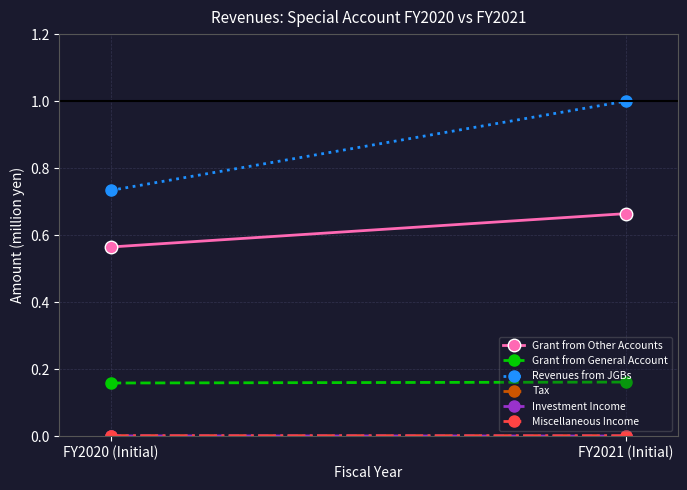

What is the minimum value for Revenues from JGBs?

0.7